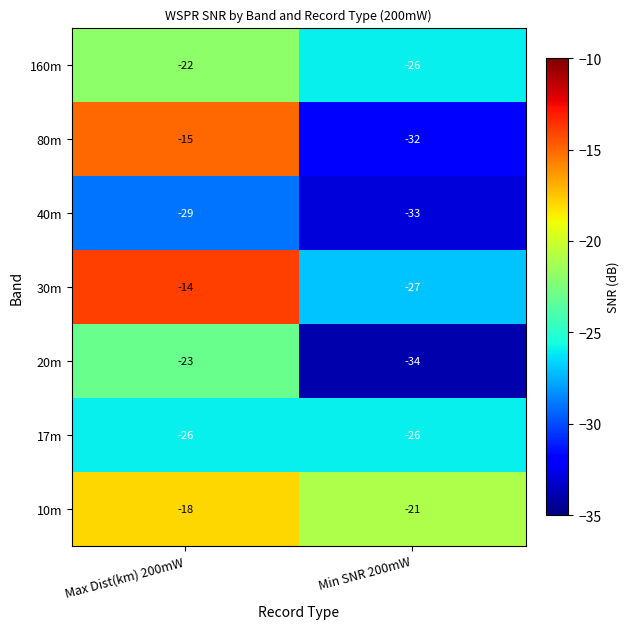

What is the spread (max minus min) of values at Max Dist(km) 200mW?

15